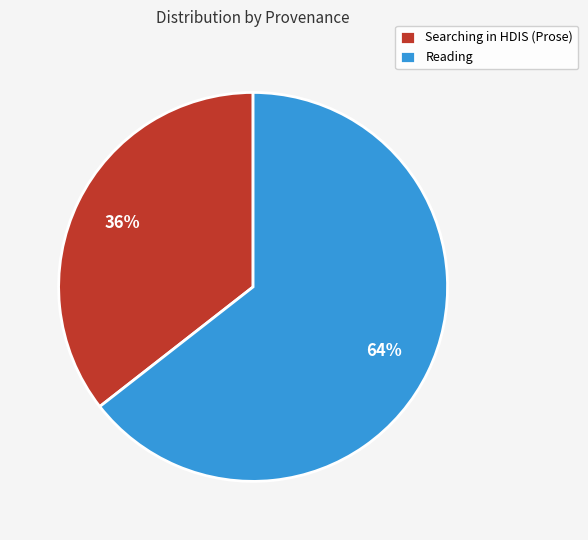

Is there any slice that represents more than half of the pie?

Yes